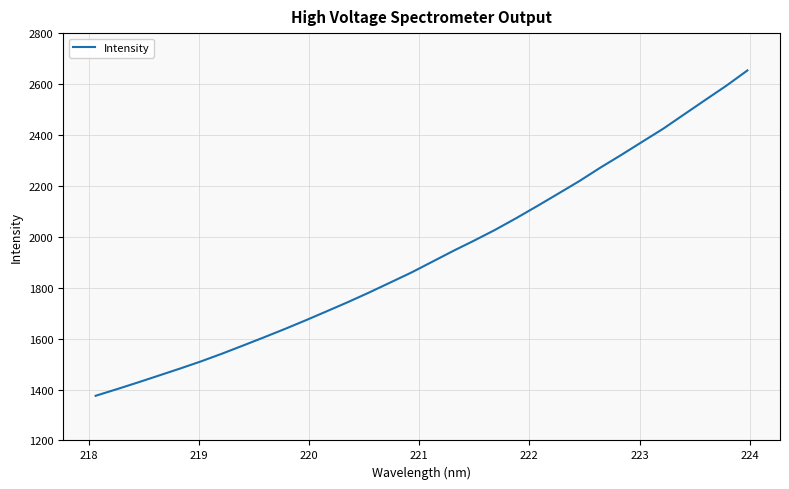

What is the difference between the maximum and minimum values?

1277.9